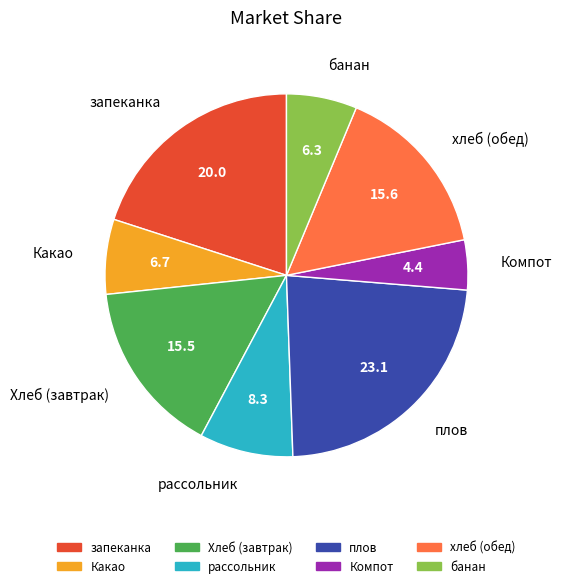

Which slice is the largest?

плов